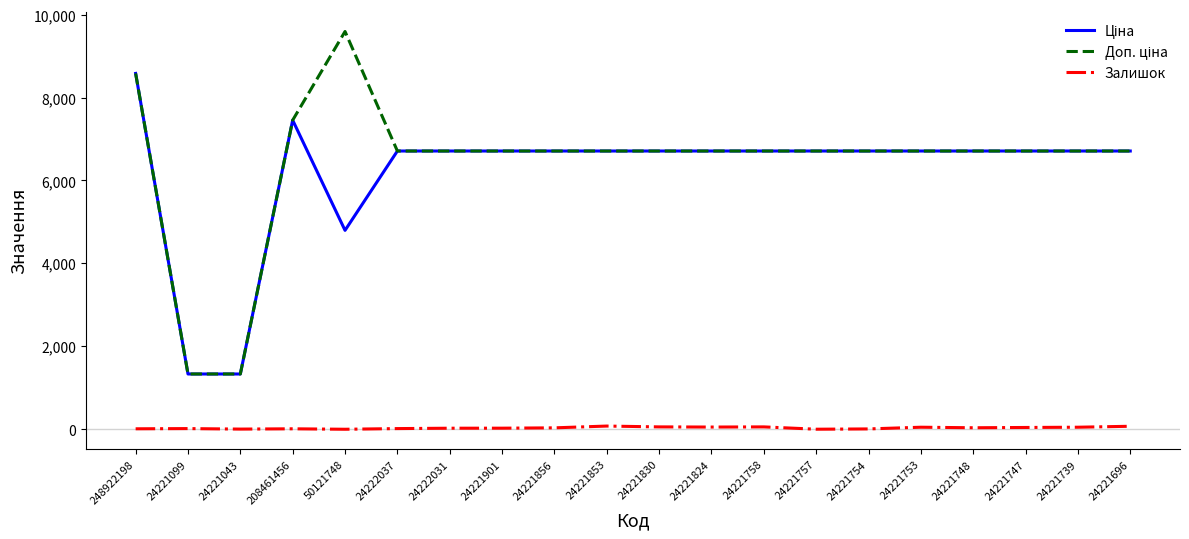

At which category is the sum across all series the highest?

248922198